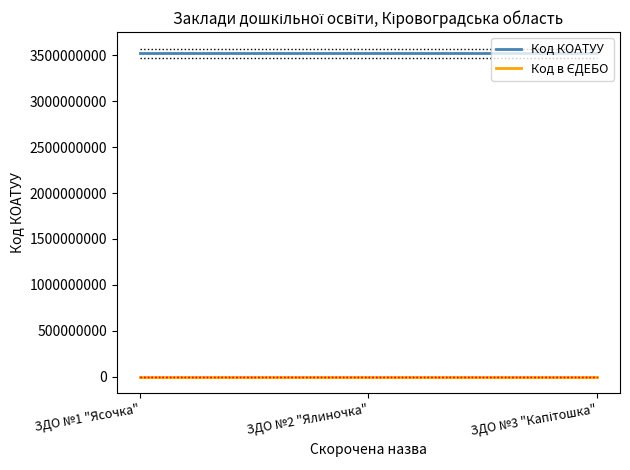

True or false: Код КОАТУУ has a value of 3521710300 at ЗДО №1 "Ясочка".

True